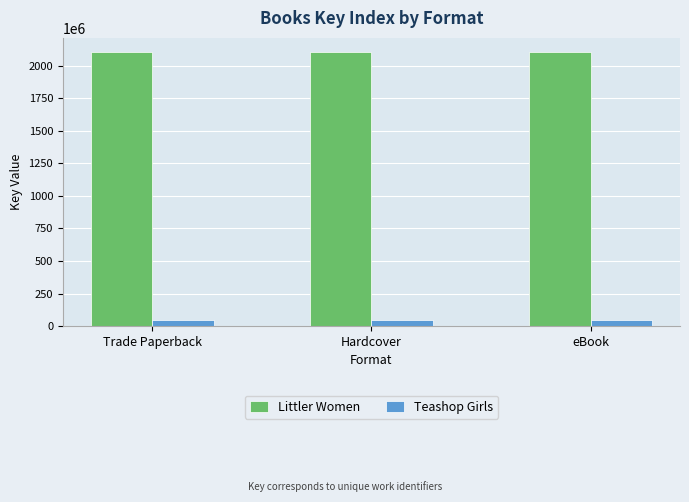

True or false: Littler Women has a value of 1420631621 at Trade Paperback.

False